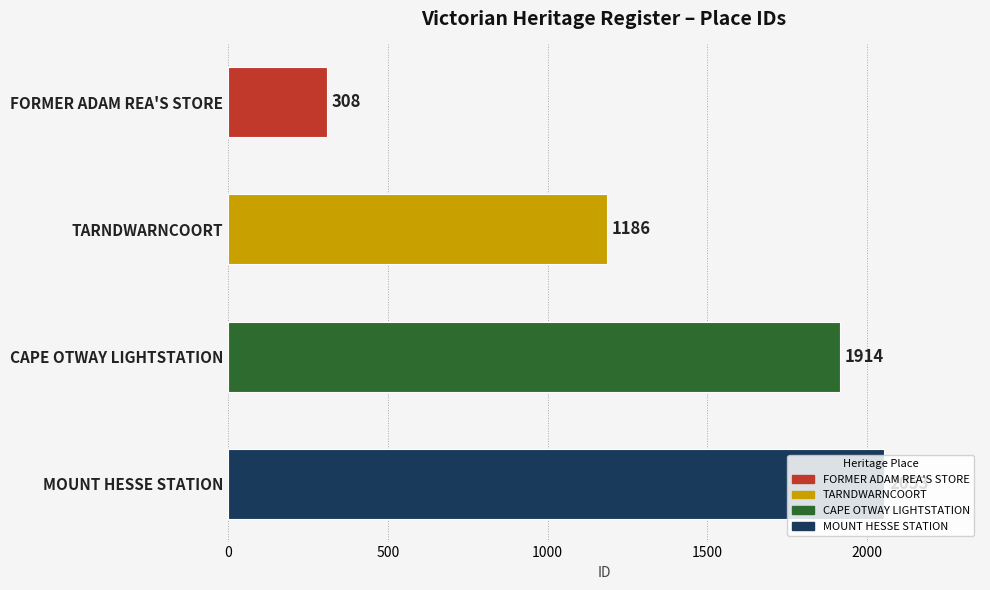

Rank the categories by value from lowest to highest.

FORMER ADAM REA'S STORE, TARNDWARNCOORT, CAPE OTWAY LIGHTSTATION, MOUNT HESSE STATION